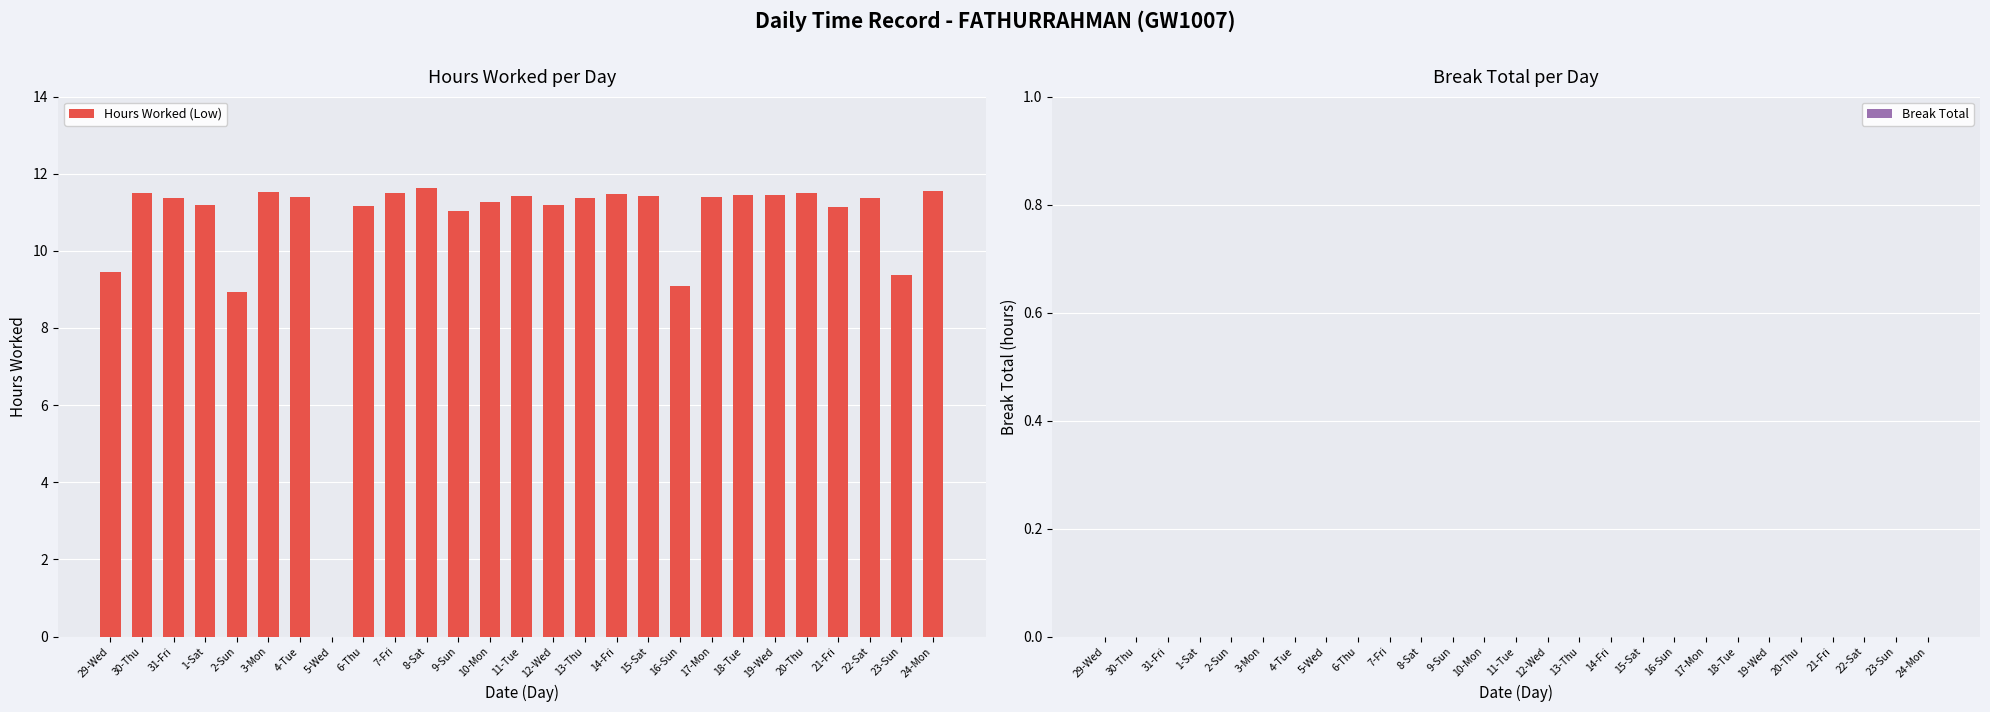

What is the ratio of the value at 18-Tue to the value at 22-Sat?

1.0